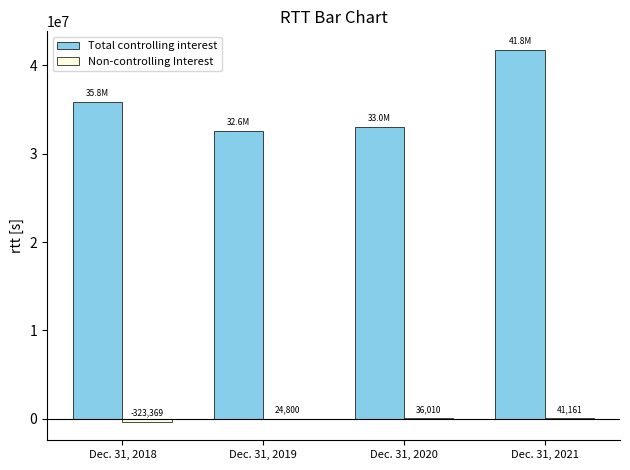

Is it true that Total controlling interest equals 41758907 at Dec. 31, 2021?

True